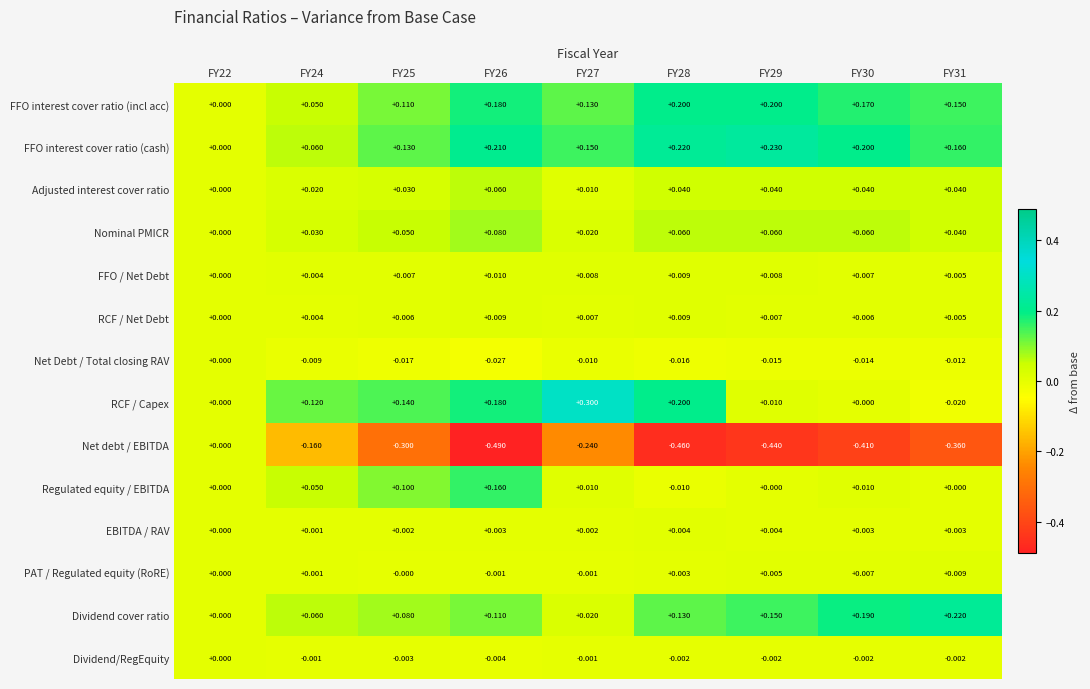

Which series has the largest total across all categories?

FFO interest cover ratio (cash)